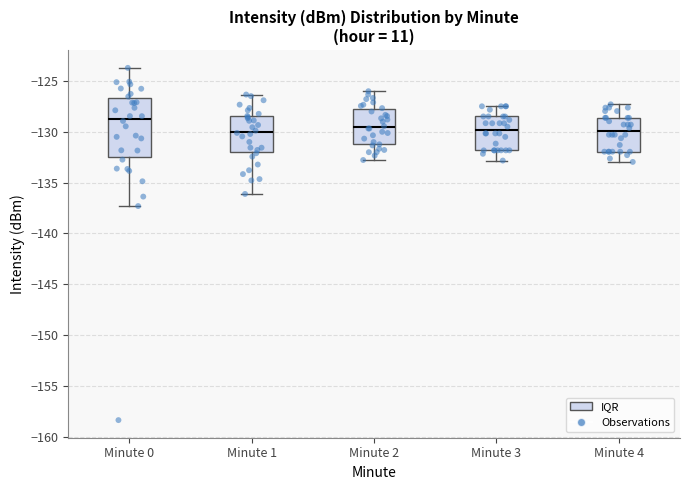

Which box is the tallest, from its lower edge to its upper edge?

Minute 0